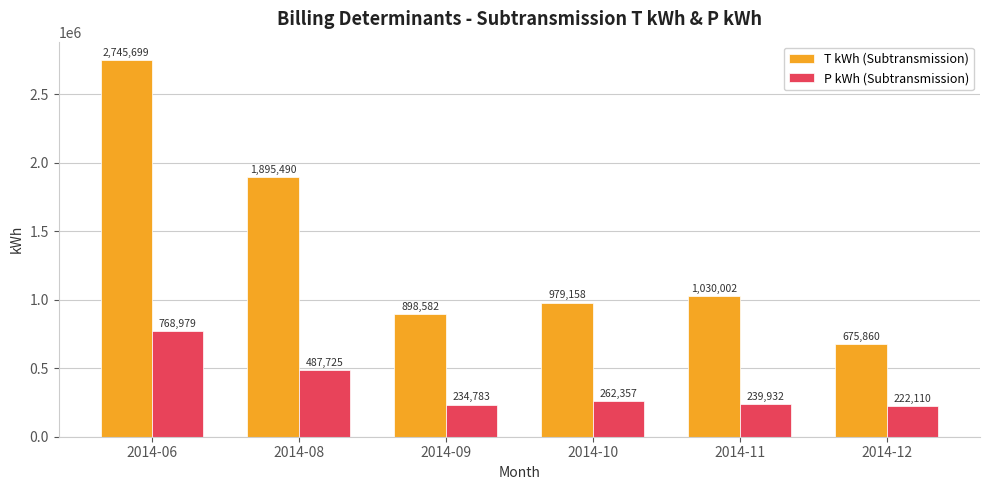

Reading left to right, transcribe all the data shown in this chart.

T kWh (Subtransmission): 2745699	1895490	898582	979158	1030002	675860
P kWh (Subtransmission): 768979	487725	234783	262357	239932	222110